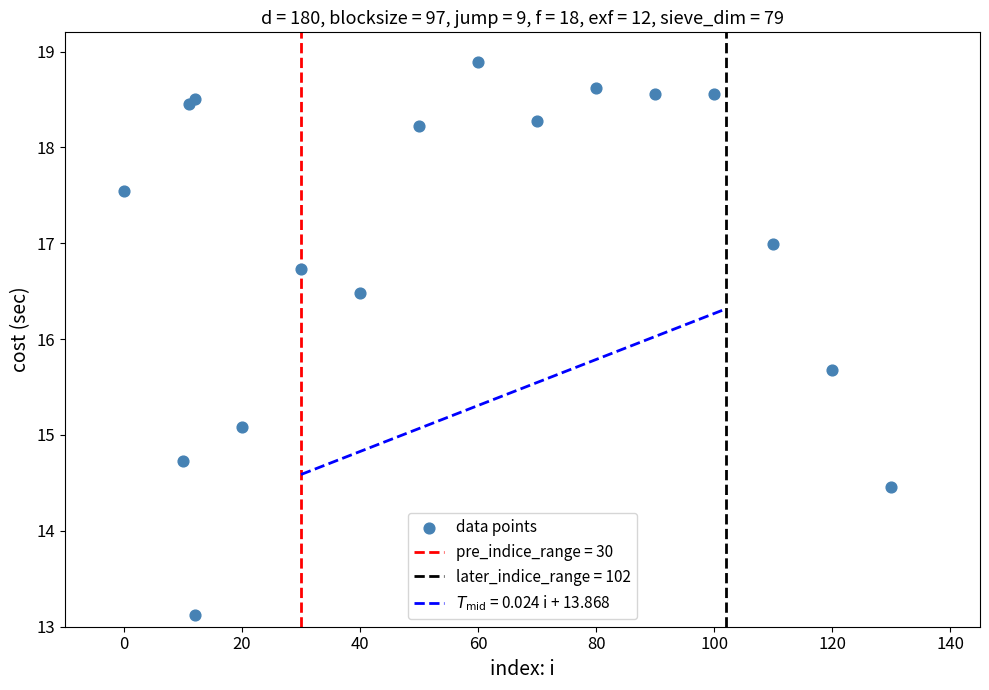

What Y value in the scatter plot is closest to 16?

15.7